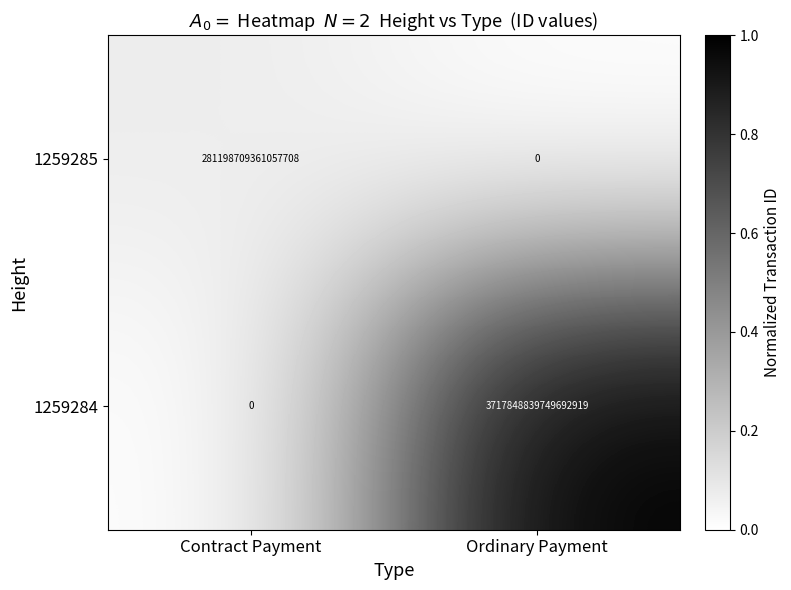

At which category is the sum across all series the highest?

Ordinary Payment